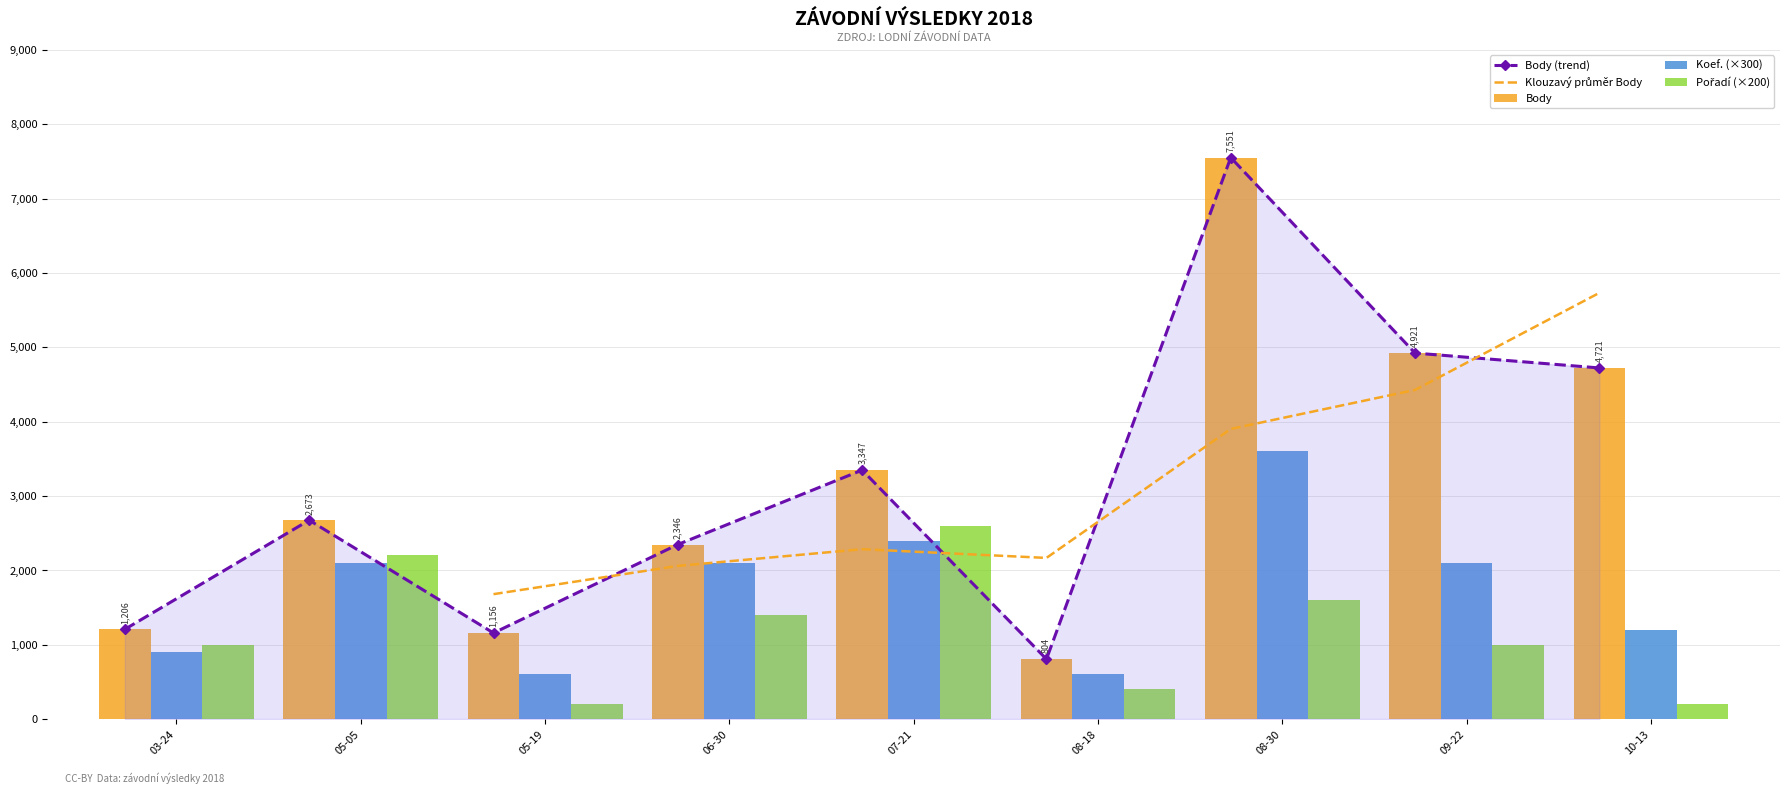

Which category has the highest value in the Body series?

08-30